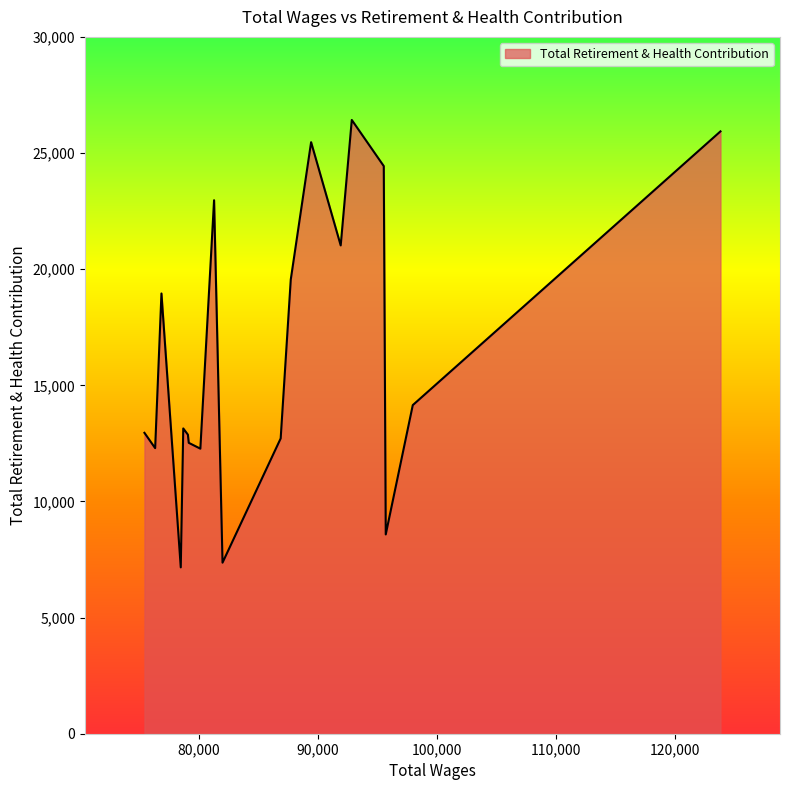

What is the difference between the maximum and minimum values?

19262